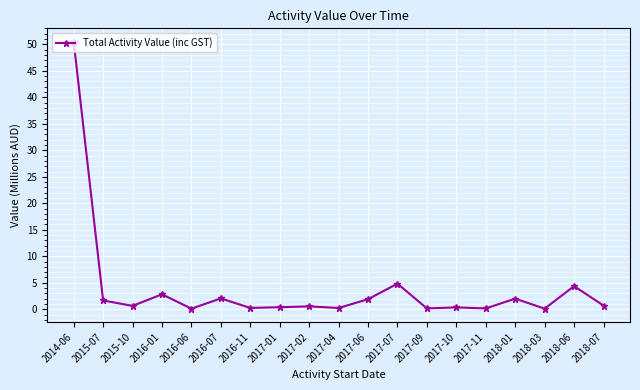

What is the greatest value displayed?

50.5